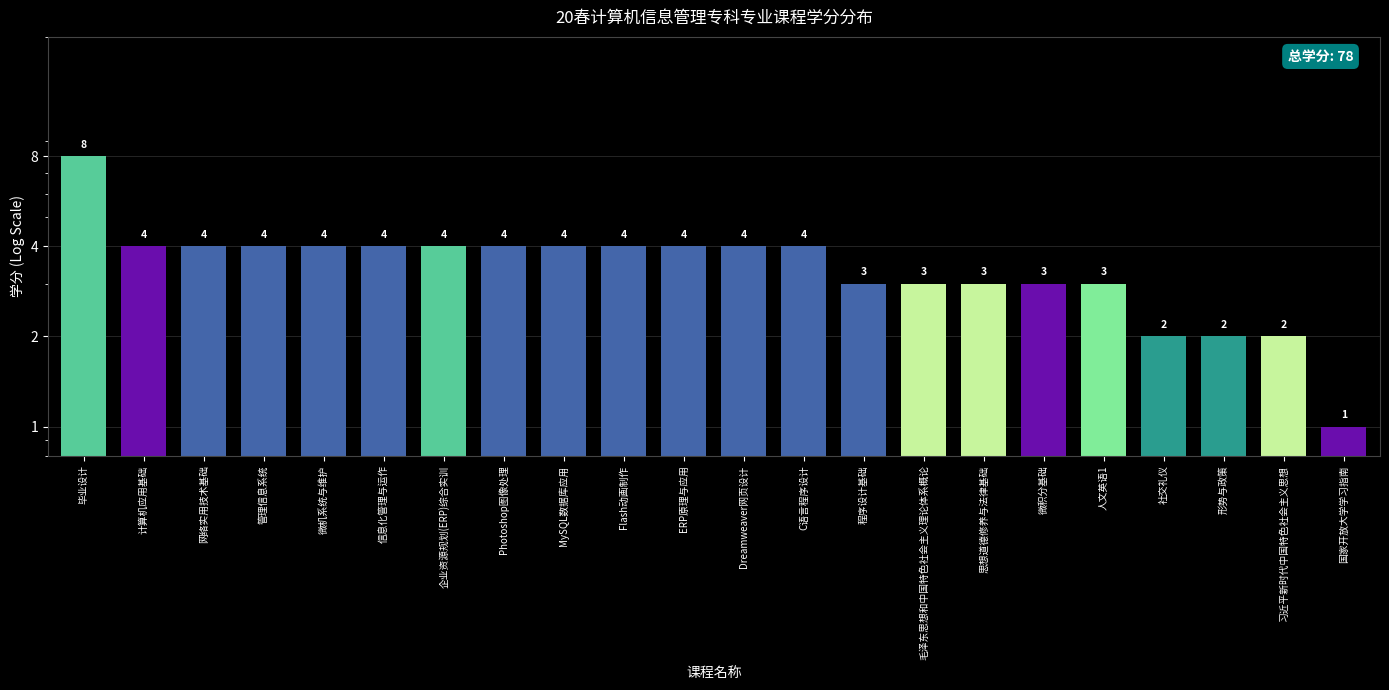

What is the label of the 13th bar from the left?

C语言程序设计